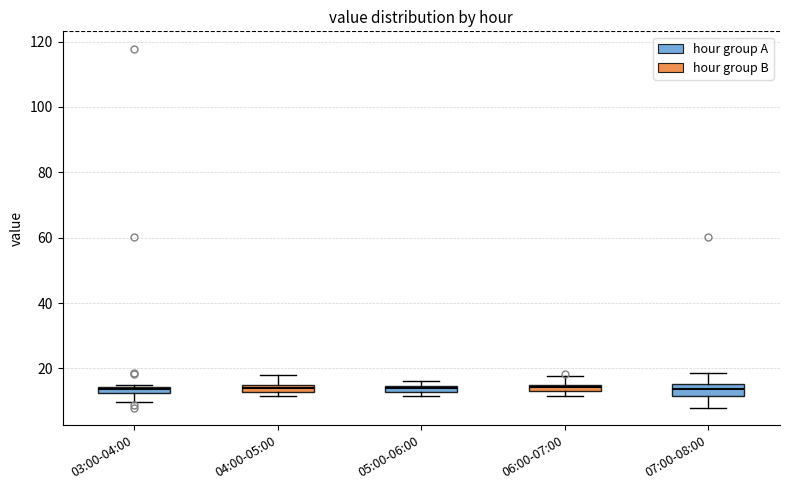

Where does the lower whisker of the box for 07:00-08:00 end on the y-axis? The values are not printed on the chart, so give them approximately, as read against the axis.

8